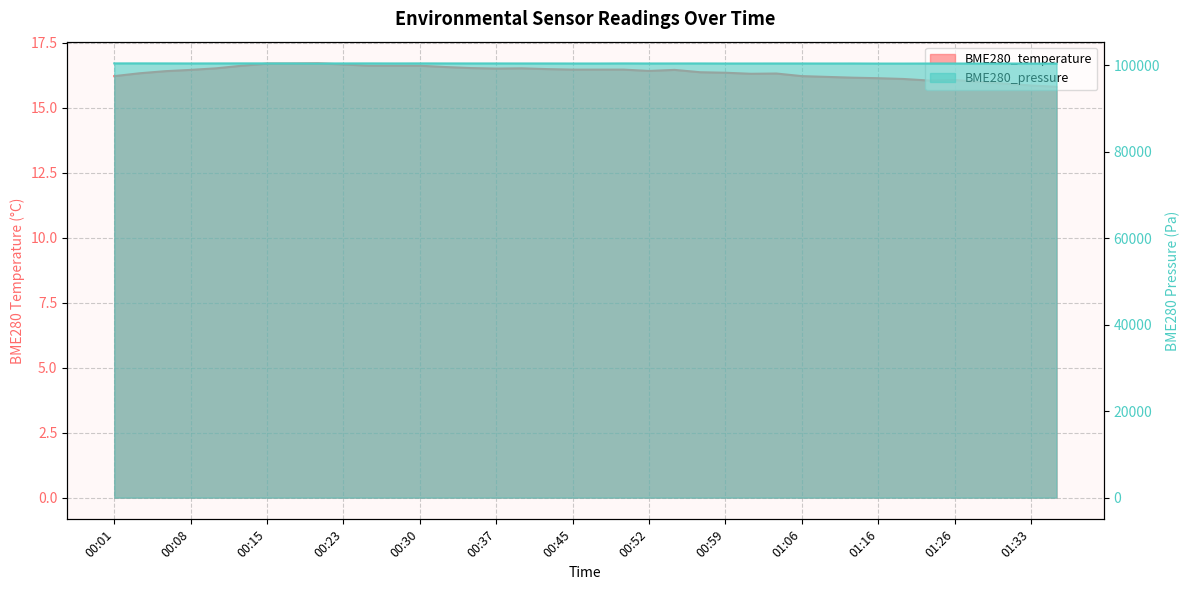

At how many categories does at least one series exceed 52305?

38